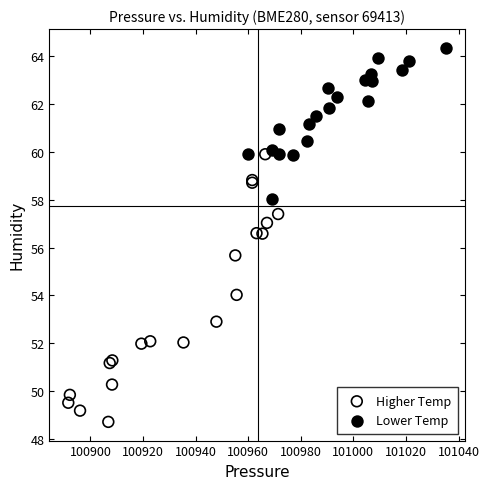

Which series reaches the maximum Y coordinate?

Lower Temp